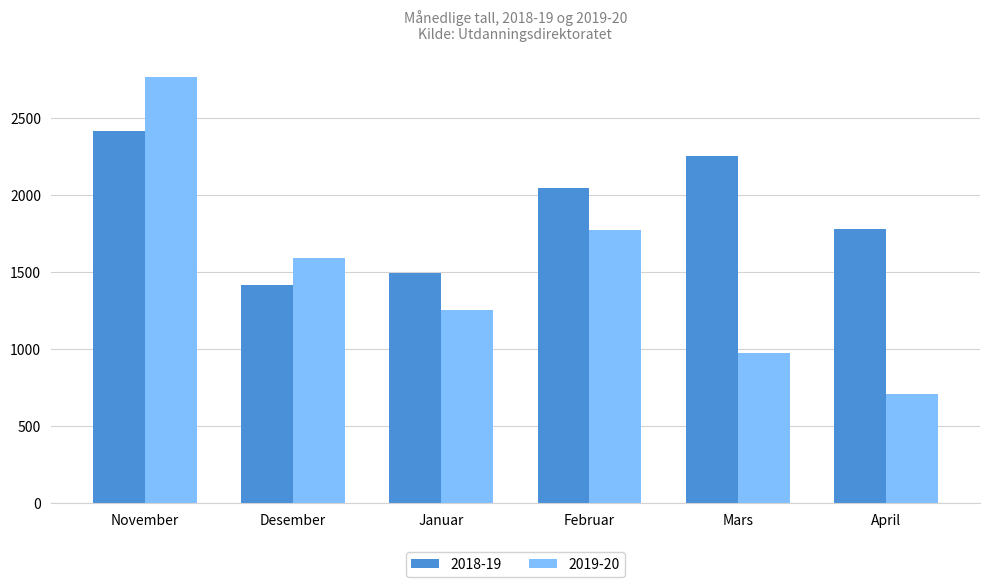

Is the value of 2019-20 at November greater than the value of 2018-19 at Februar?

Yes